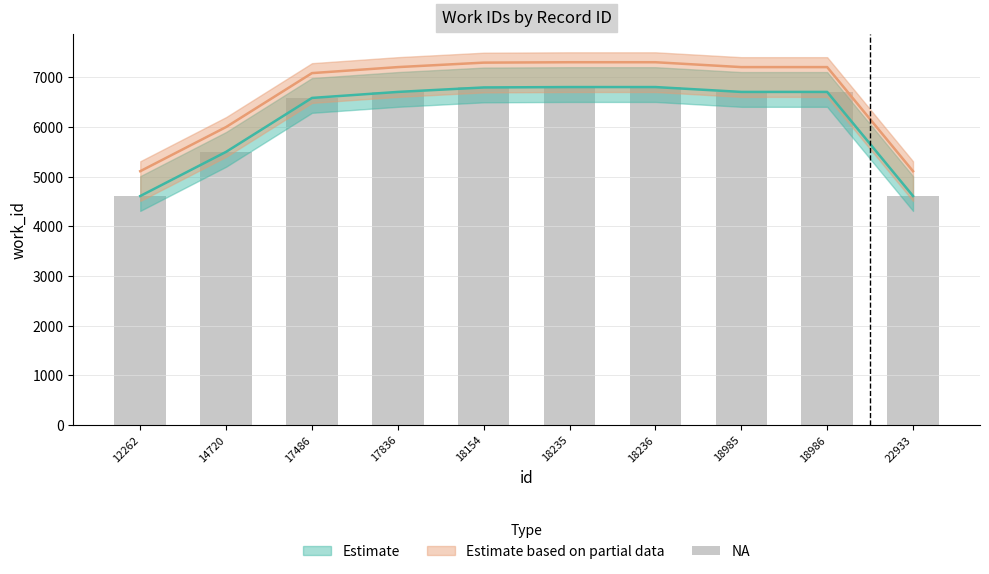

Which label corresponds to the largest value in the chart?

18235